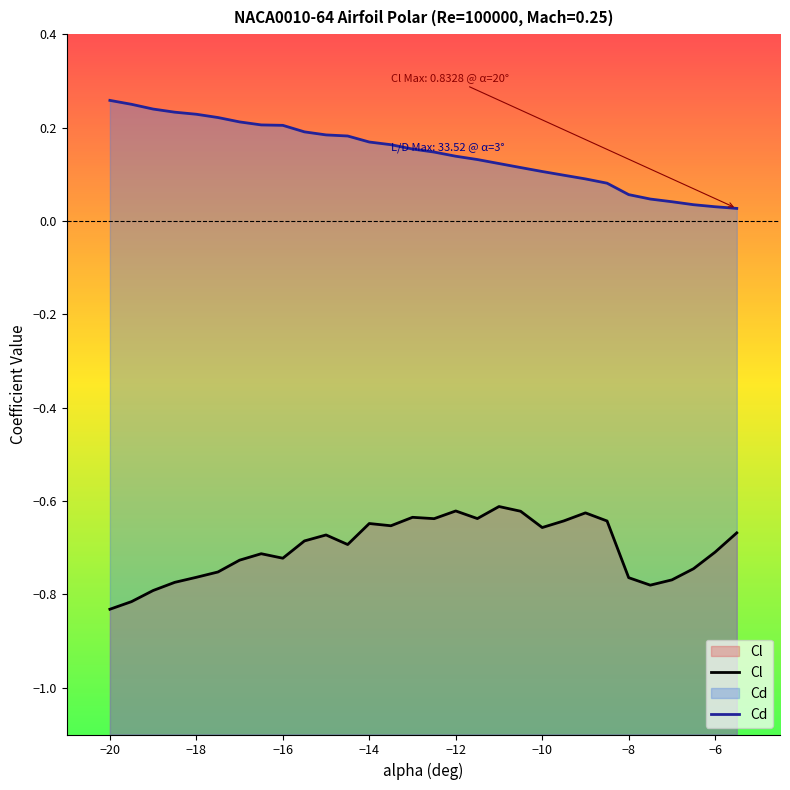

Which series has the largest total across all categories?

Cd